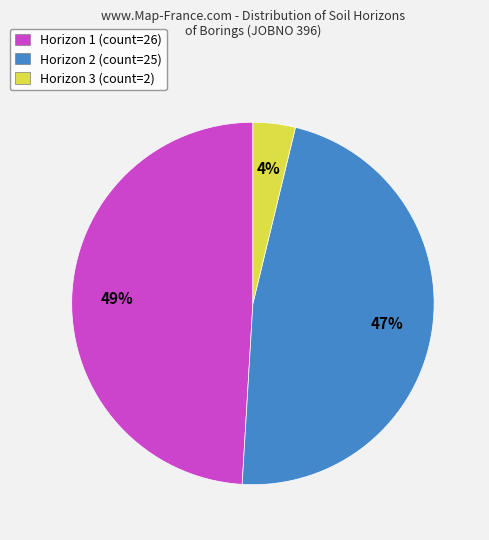

Is there any slice that represents more than half of the pie?

No